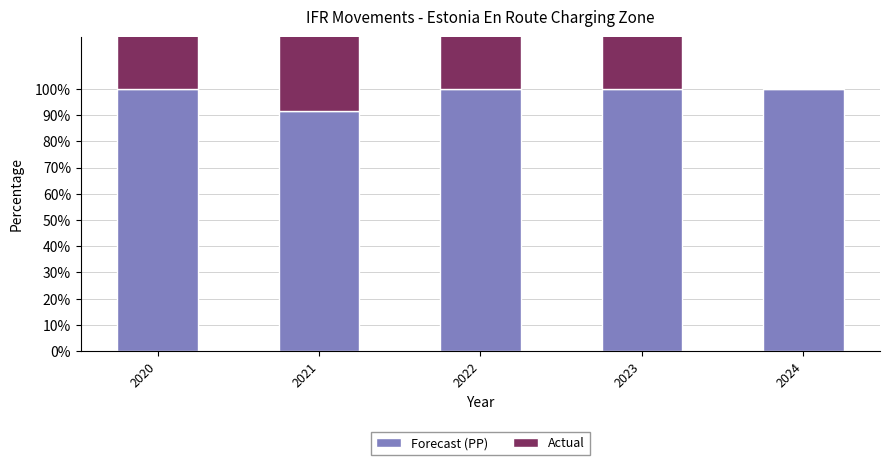

Reading left to right, transcribe all the data shown in this chart.

Forecast (PP): 100.0	91.7	100.0	100.0	100.0
Actual: 100.0	100.0	81.6	70.7	0.0